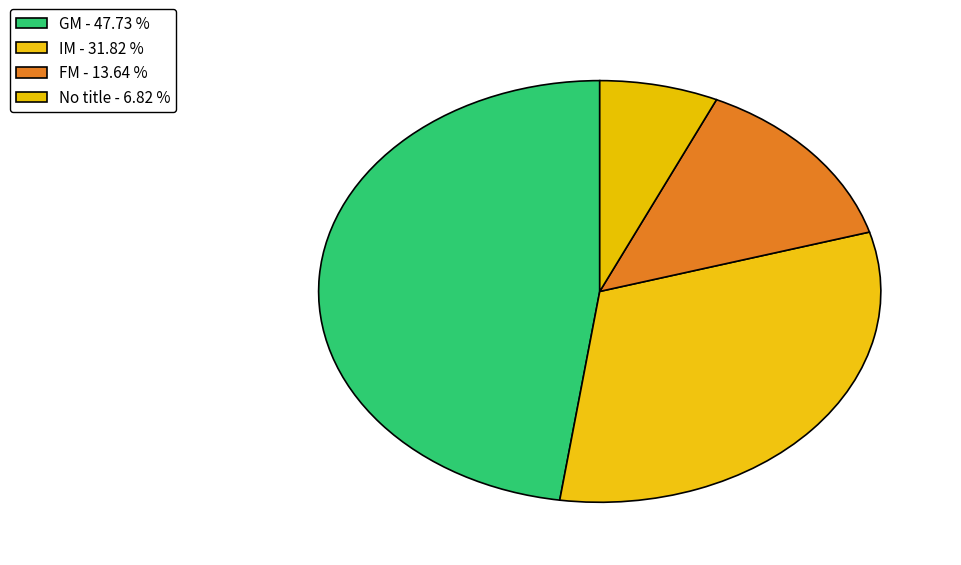

How many slices are in this pie chart?

4